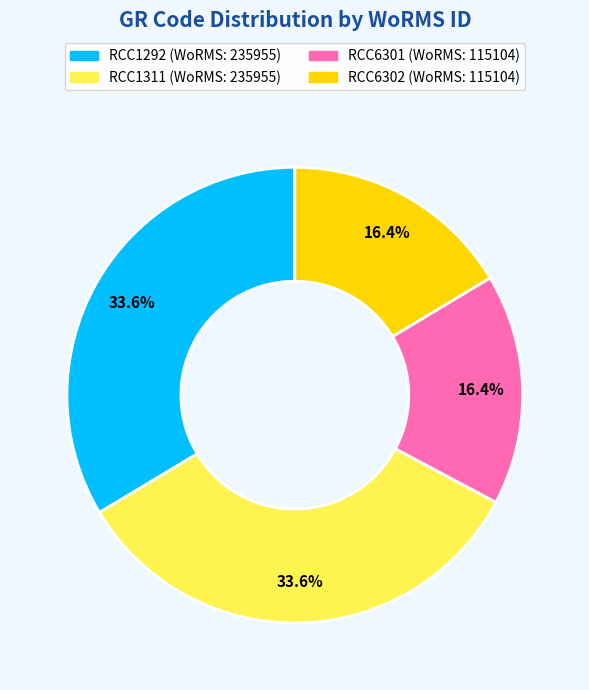

Does RCC6301 account for over 50% of the chart?

No